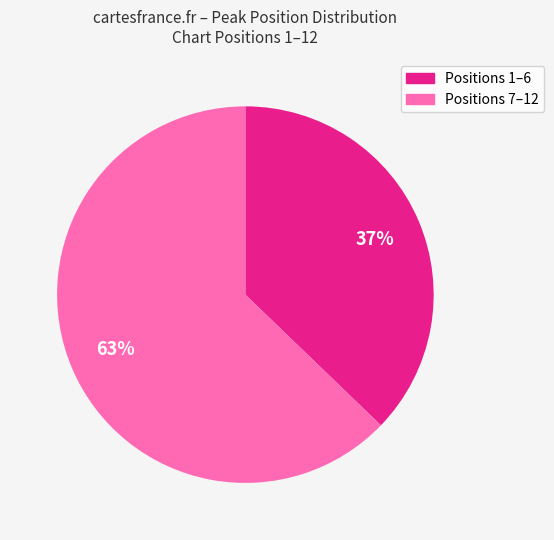

Which slice is the smallest?

Positions 1–6